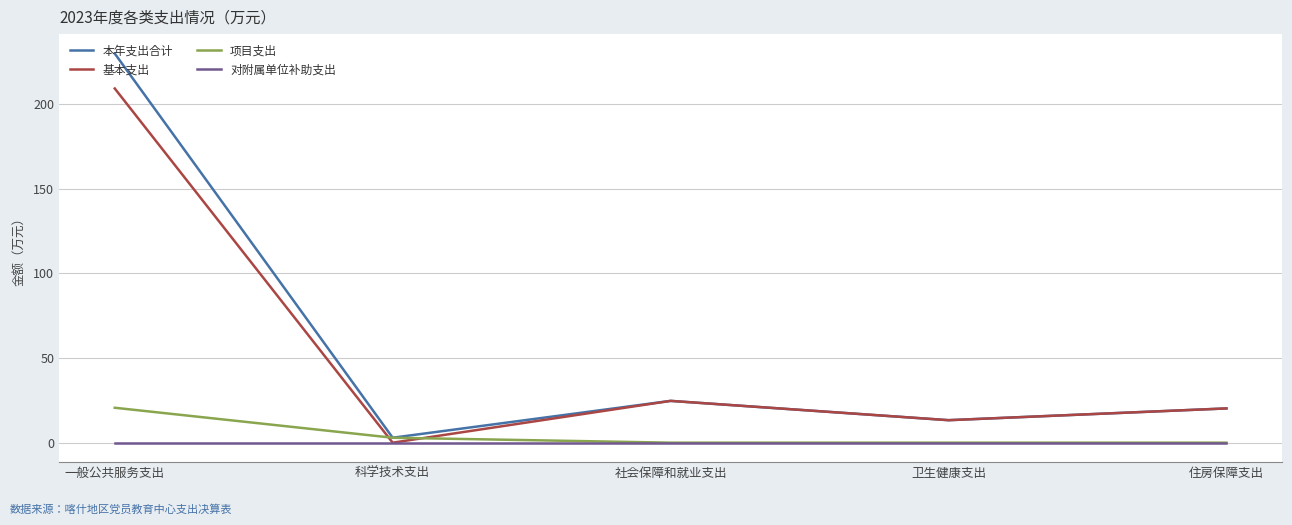

The value of 基本支出 at 卫生健康支出 is 13.3. True or false?

True